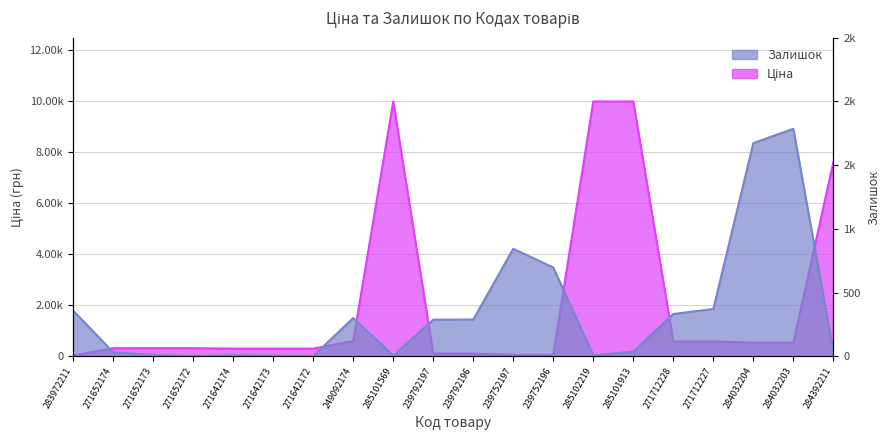

What is the label of the 5th point from the left?

271642174